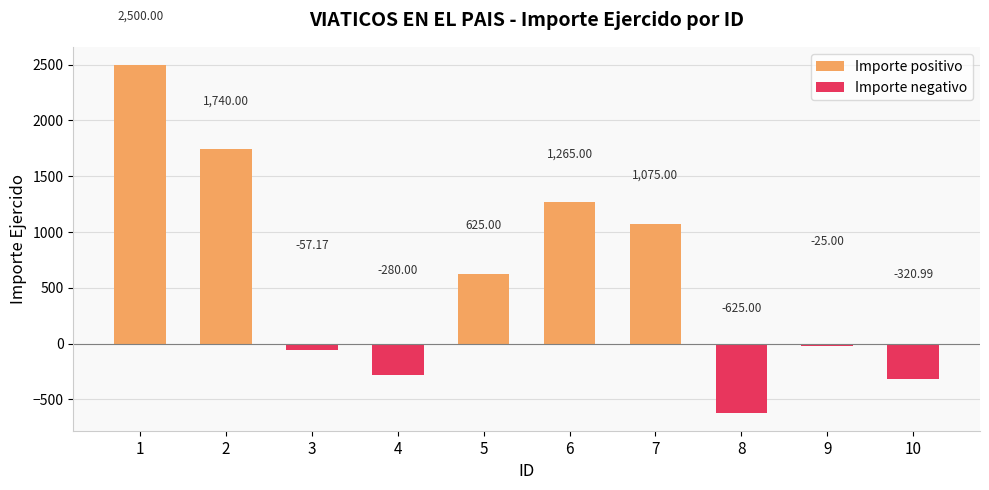

The chart shows a value of 1265.0 at 6. True or false?

True